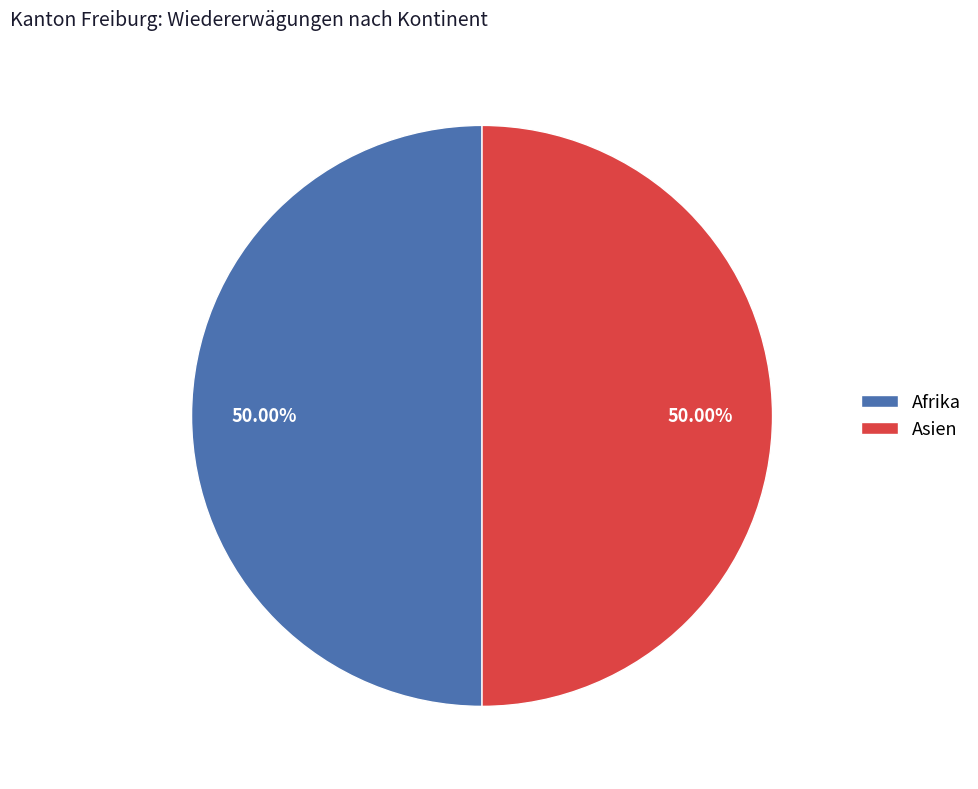

Do Asien and Afrika together represent more than half of the pie?

Yes